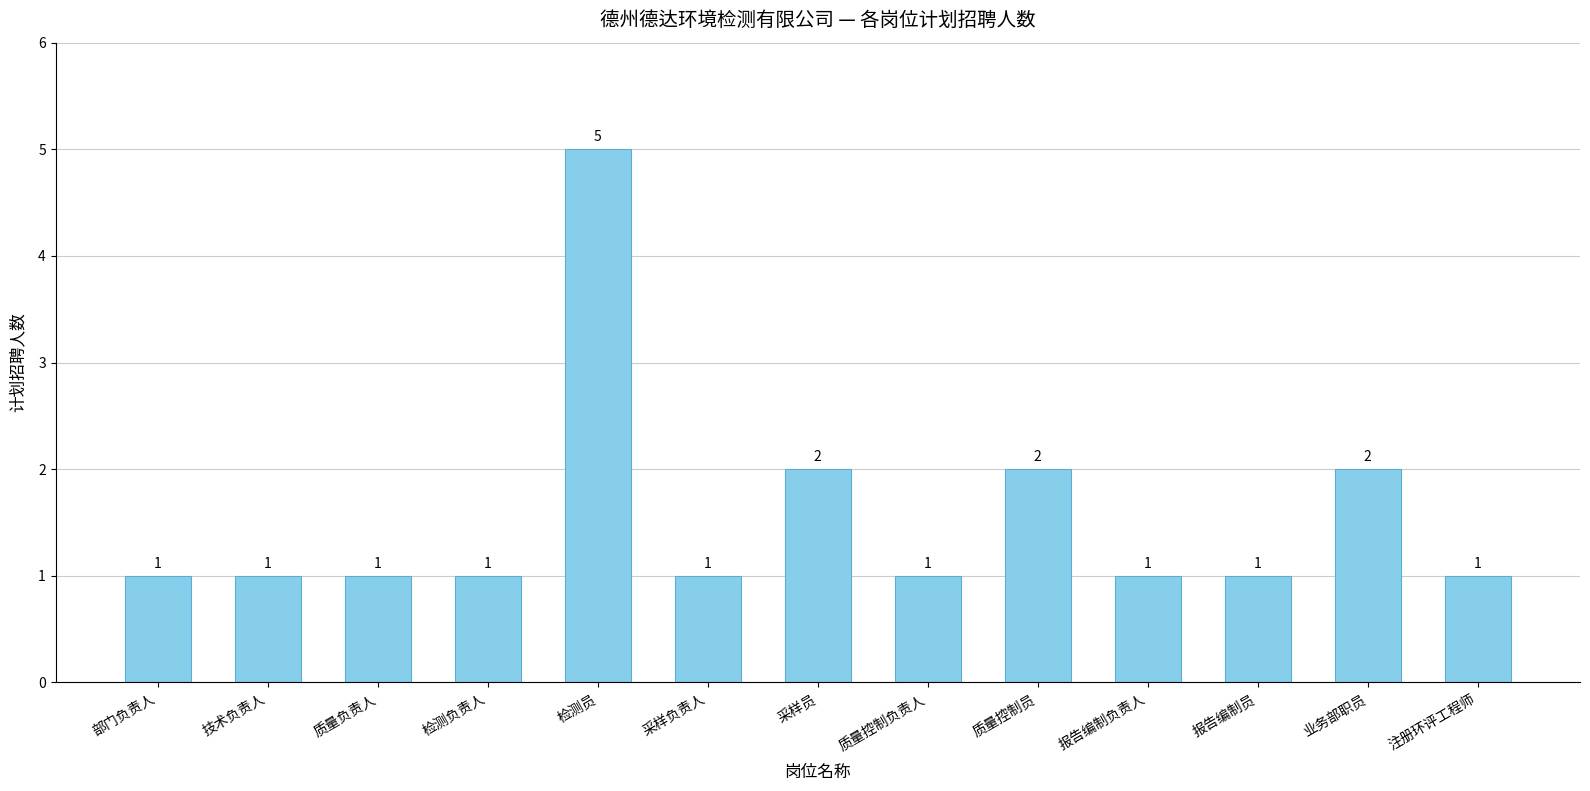

True or false: the data shows 1 at 部门负责人.

True